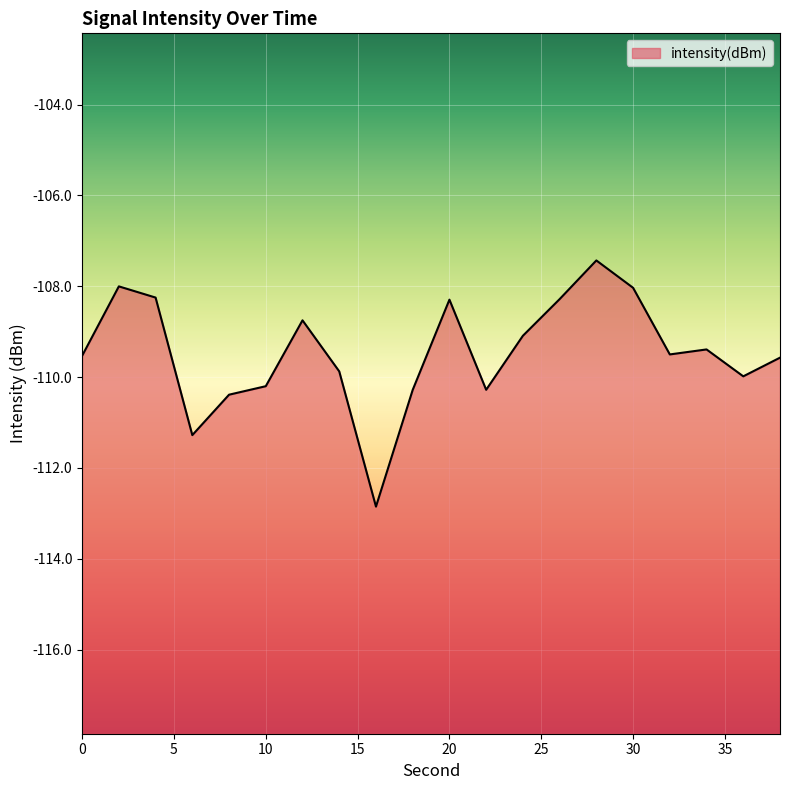

Is it true that the value at 34 is -109.4?

True